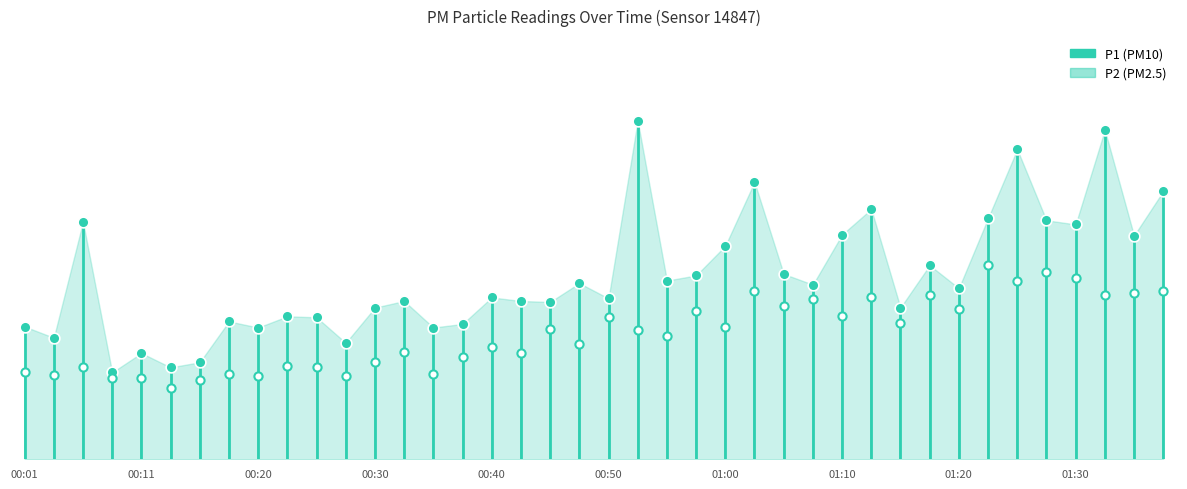

At how many categories does at least one series exceed 1?

1